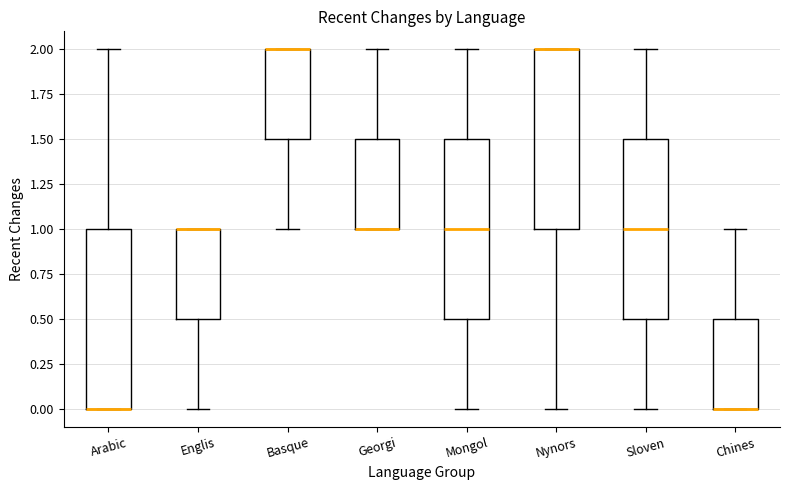

Reading left to right, read every box against the y-axis: the position of its median line, the range the box covers, and the ends of its whiskers. The values are not printed on the chart, so give them approximately, as read against the axis.

Arabic: median 0.0 (drawn on the box's lower edge), box 0.0 to 1.0, whiskers 0.0 to 2.0
Englis: median 1.0 (drawn on the box's upper edge), box 0.5 to 1.0, whiskers 0.0 to 1.0
Basque: median 2.0 (drawn on the box's upper edge), box 1.5 to 2.0, whiskers 1.0 to 2.0
Georgi: median 1.0 (drawn on the box's lower edge), box 1.0 to 1.5, whiskers 1.0 to 2.0
Mongol: median 1.0, box 0.5 to 1.5, whiskers 0.0 to 2.0
Nynors: median 2.0 (drawn on the box's upper edge), box 1.0 to 2.0, whiskers 0.0 to 2.0
Sloven: median 1.0, box 0.5 to 1.5, whiskers 0.0 to 2.0
Chines: median 0.0 (drawn on the box's lower edge), box 0.0 to 0.5, whiskers 0.0 to 1.0